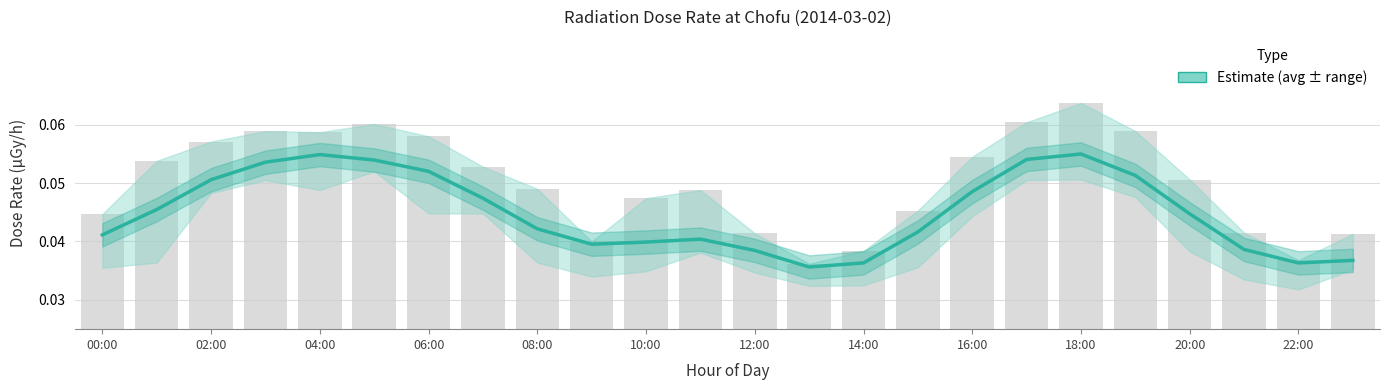

Reading left to right, what are all the values shown in this chart?

0.0	0.0	0.1	0.1	0.1	0.1	0.1	0.0	0.0	0.0	0.0	0.0	0.0	0.0	0.0	0.0	0.0	0.1	0.1	0.1	0.0	0.0	0.0	0.0